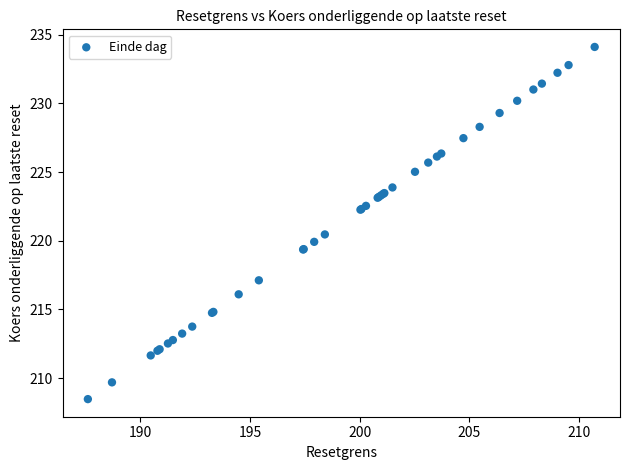

What Y value in the scatter plot is closest to 221?

220.5